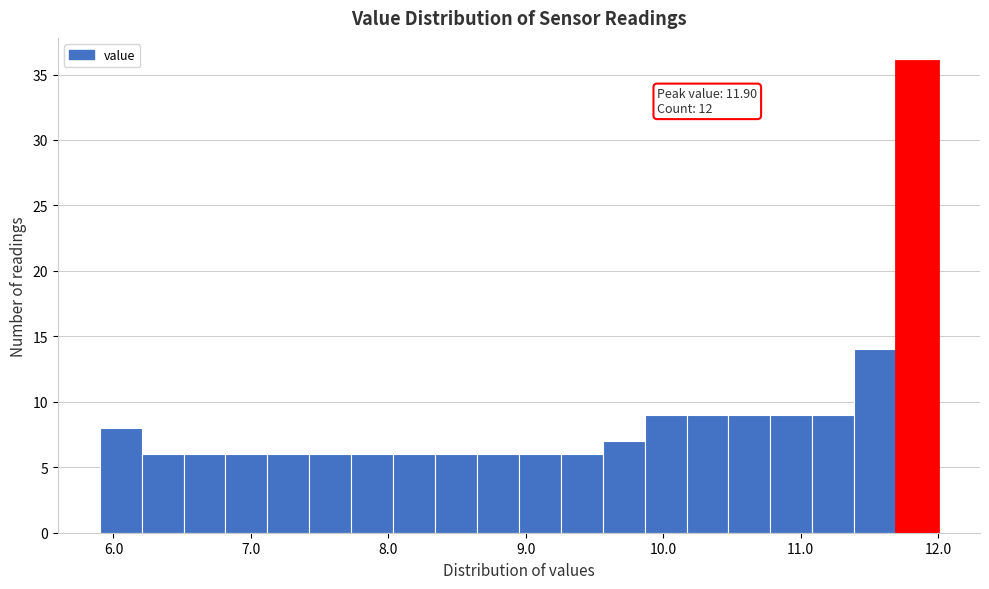

Read against the x-axis, roughly where is the centre of the tallest bar?

11.8